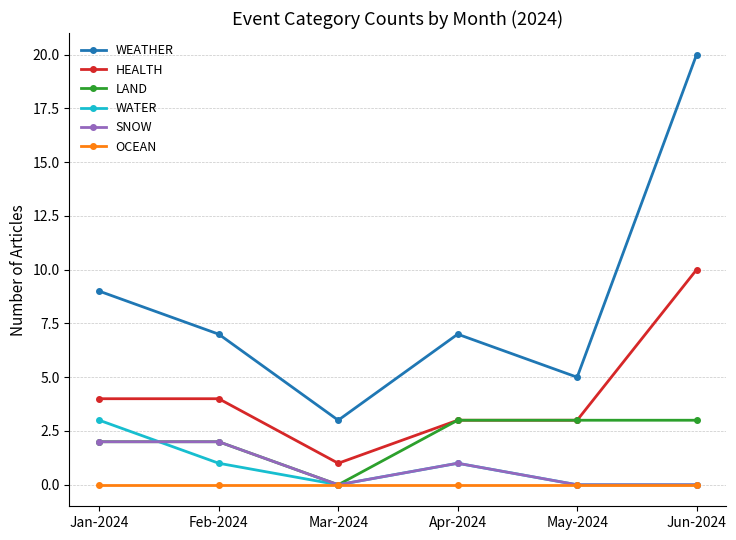

How many interior local peaks does the WATER series have?

1